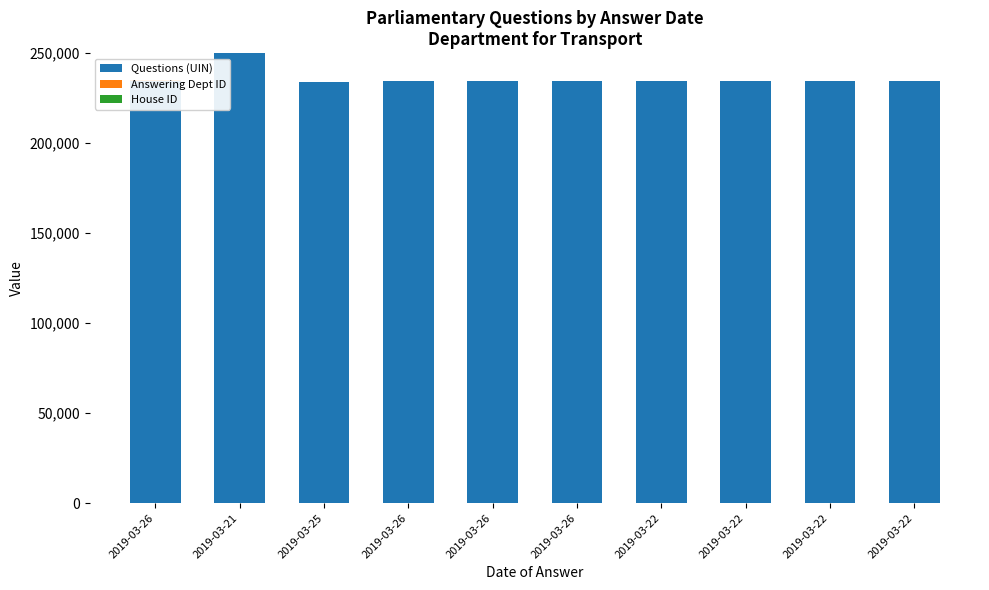

What is the spread (max minus min) of values at 2019-03-22?

234283